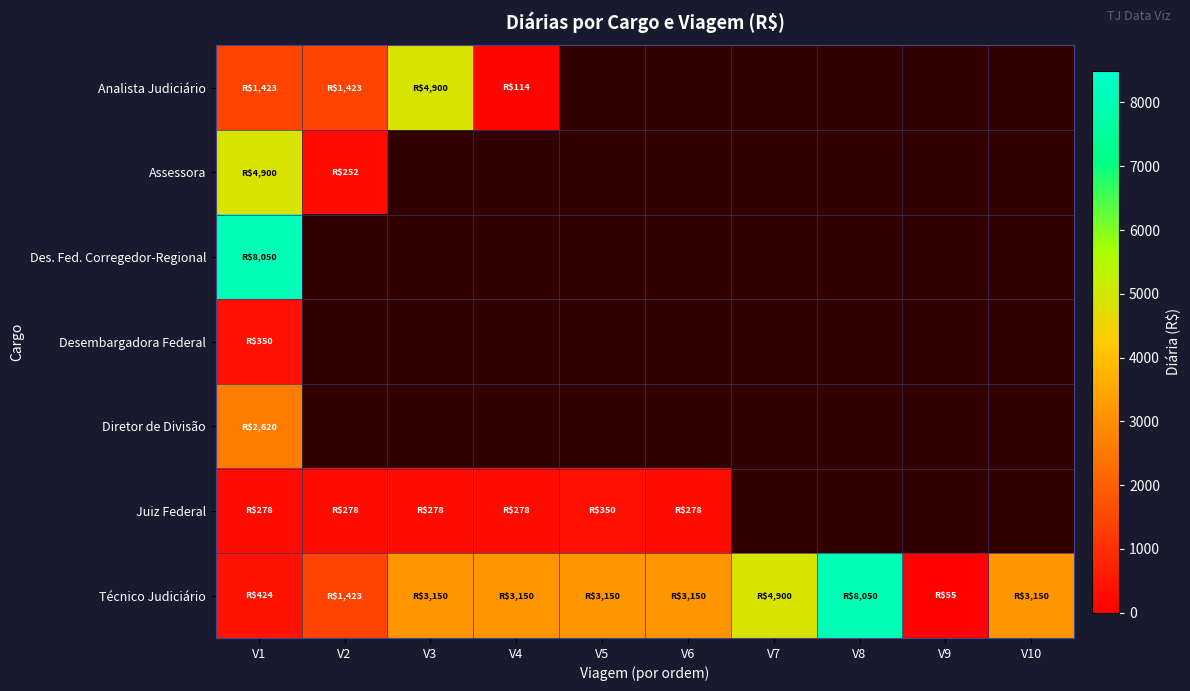

Which label corresponds to the smallest value in the chart?

V9